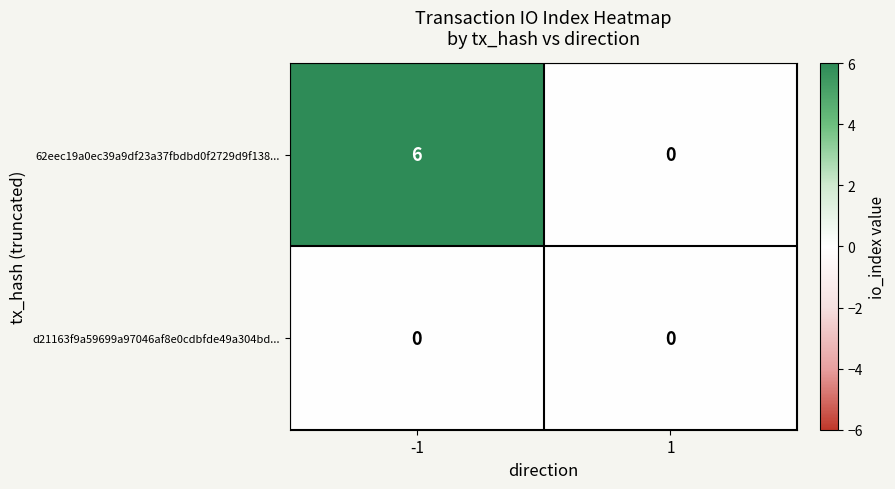

At which category is the sum across all series the highest?

-1